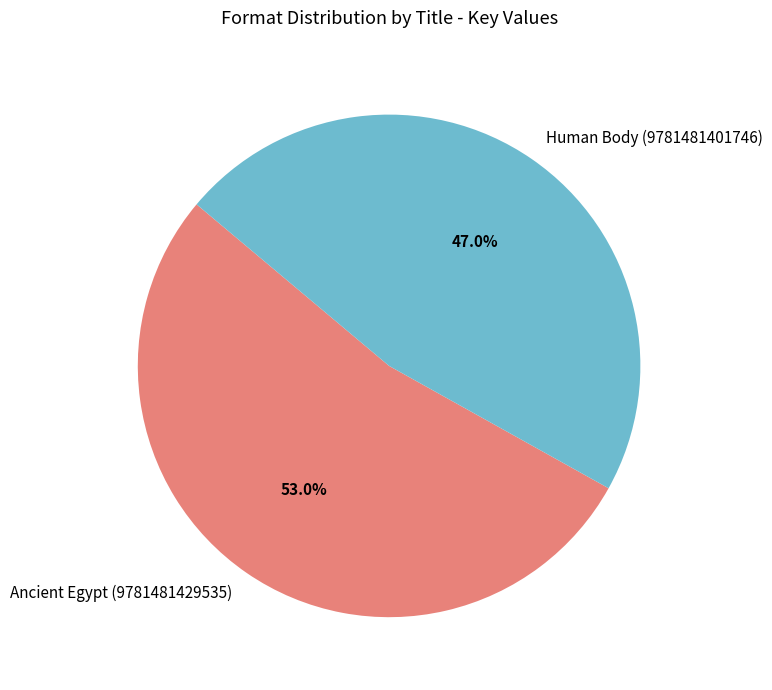

What is the total percentage of Human Body (9781481401746) and Ancient Egypt (9781481429535)?

100.0%